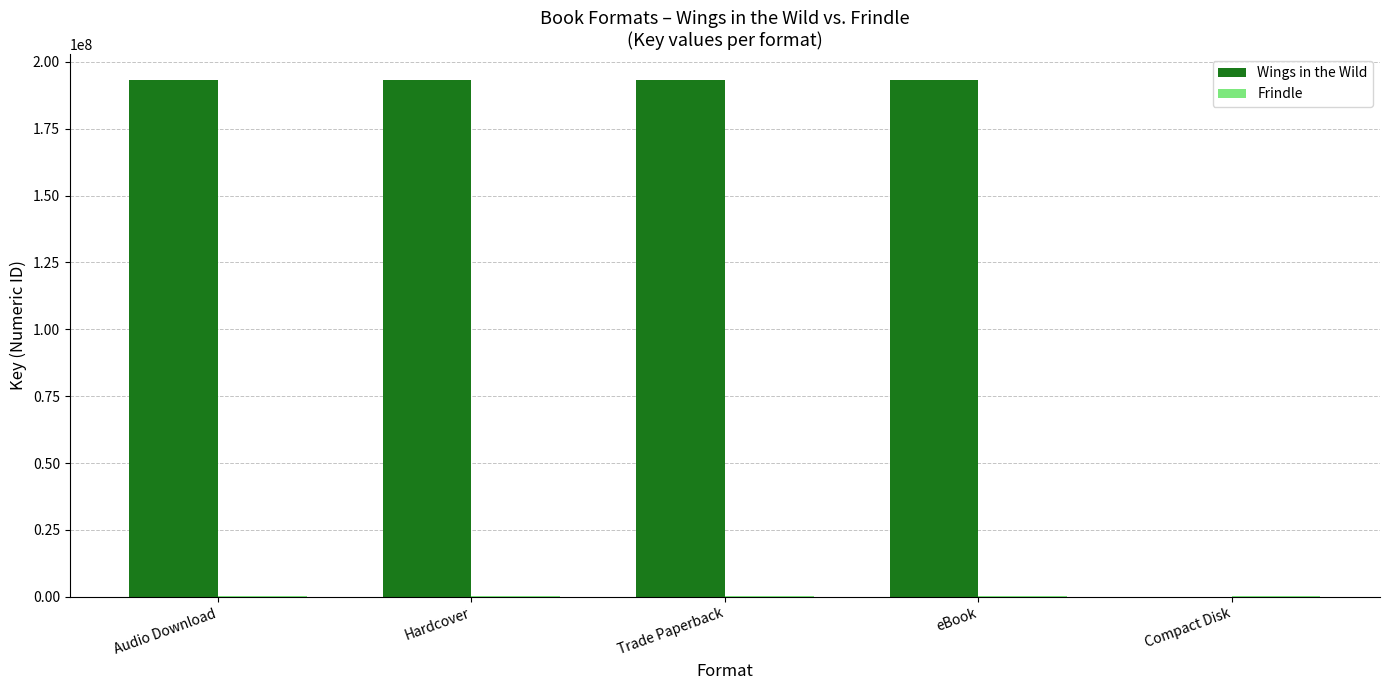

Between eBook and Compact Disk, which series saw the biggest shift?

Wings in the Wild